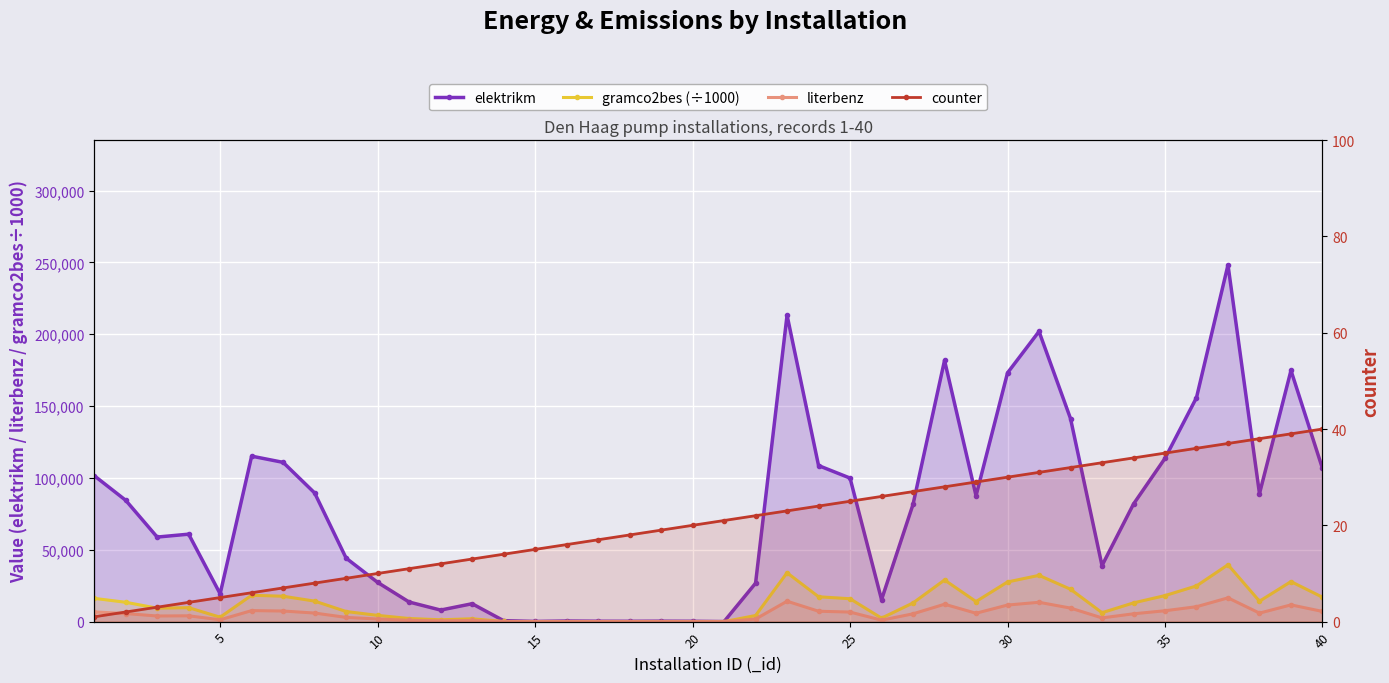

What is the average value of the counter series?

20.5